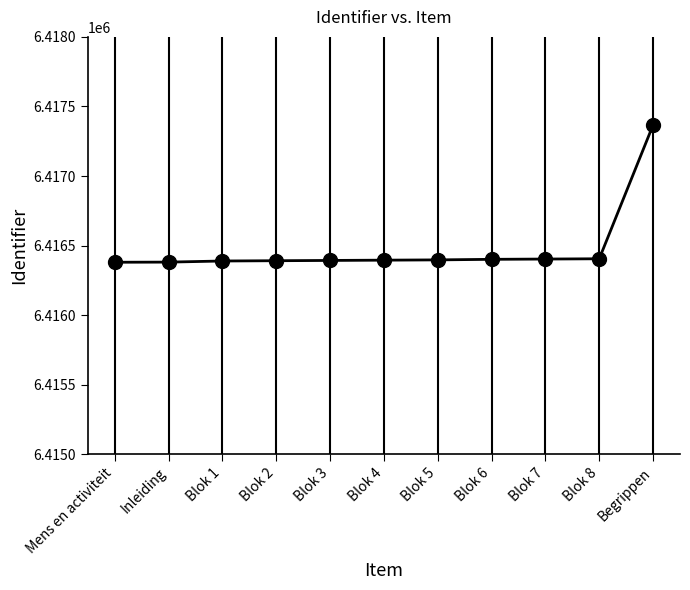

Is it true that the value at Begrippen is 6417367?

True